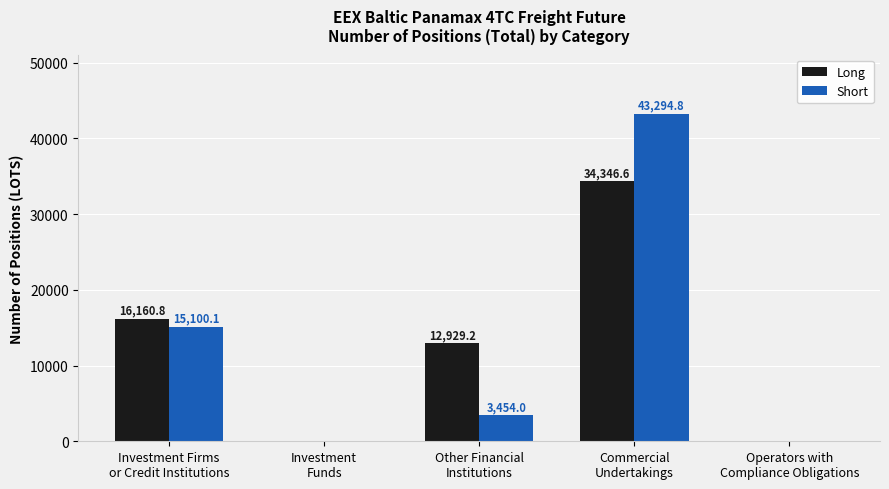

Which series changed the most between Other Financial
Institutions and Commercial
Undertakings?

Short